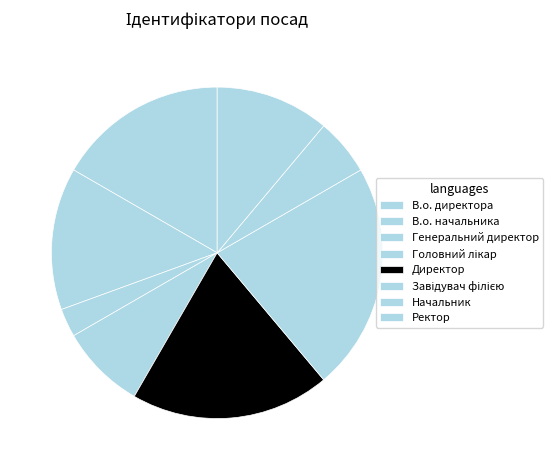

Does Директор represent more than half of the total?

No